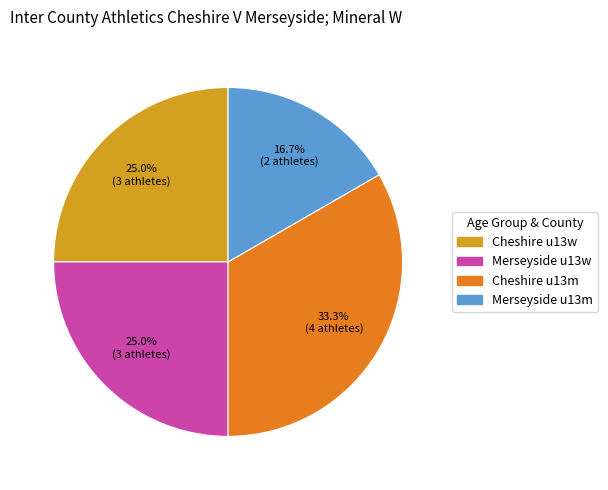

Does any single category account for the majority?

No